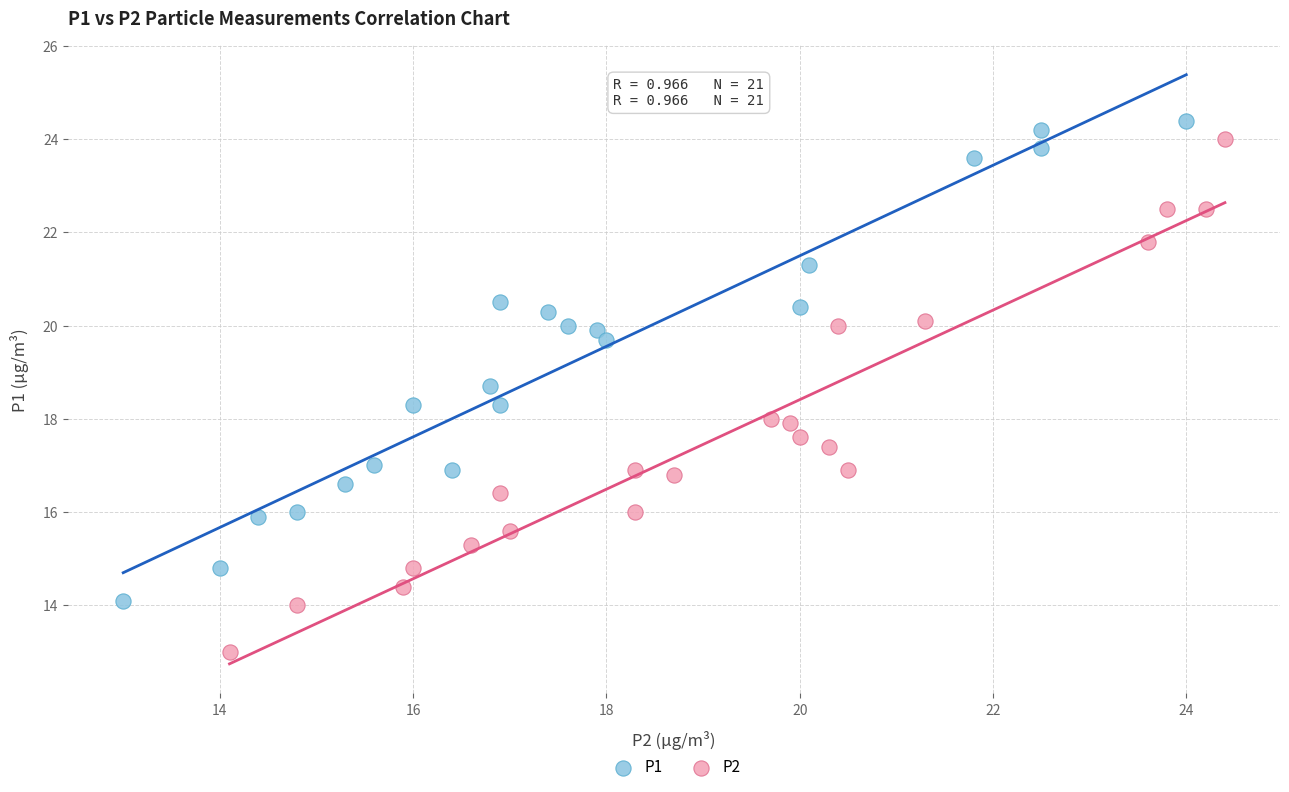

Which series reaches the minimum Y coordinate?

P2